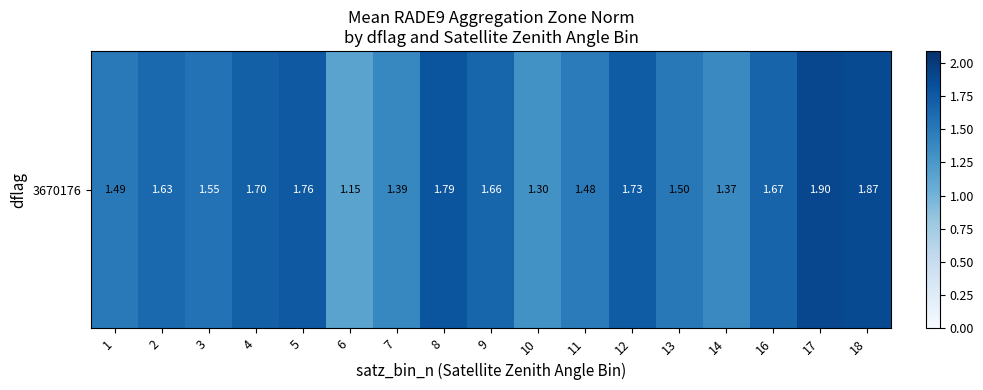

Count the values in the range 1 to 2.

17